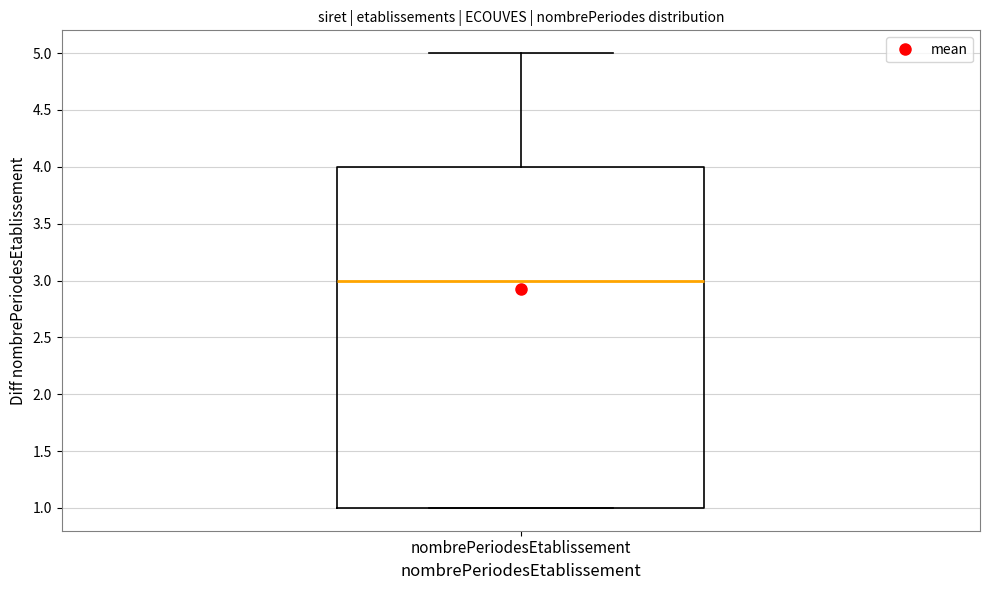

Read this box plot against the y-axis: the position of the median line, the range covered by the box, and the ends of both whiskers. The values are not printed on the chart, so give them approximately, as read against the axis.

median 3, box 1 to 4, whiskers 1 to 5